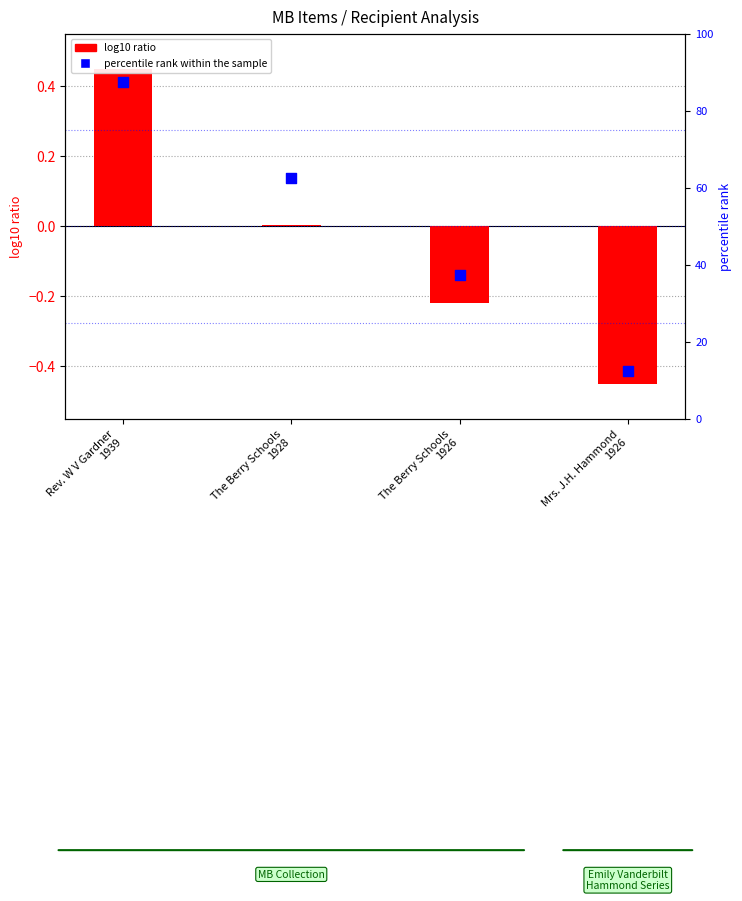

At which category is the sum across all series the highest?

Rev. W V Gardner
1939